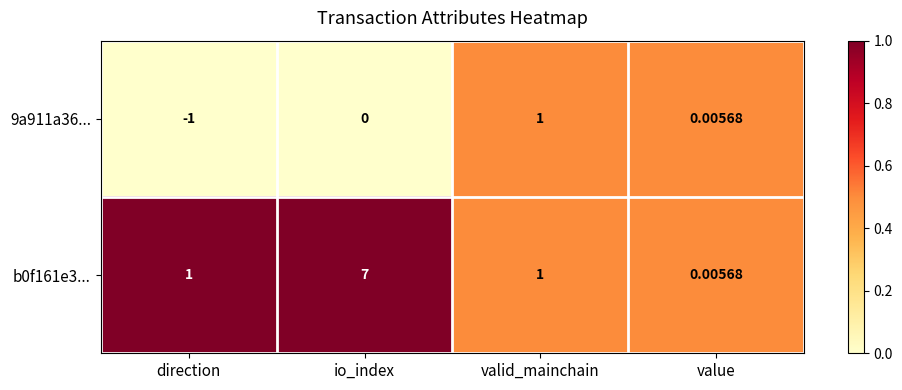

At which category is the sum across all series the highest?

io_index